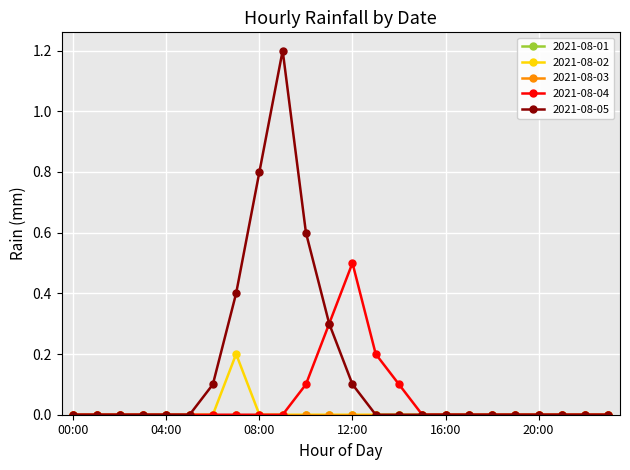

At which category is the sum across all series the highest?

09:00